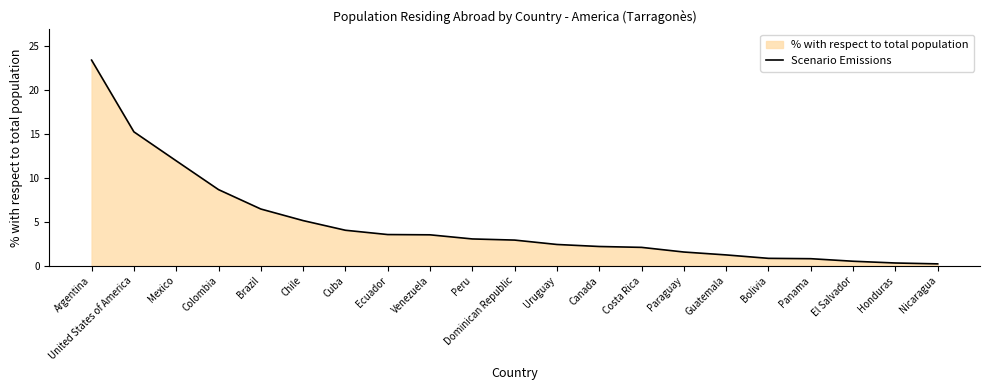

What is the ratio of the value at Guatemala to the value at Dominican Republic?

0.4